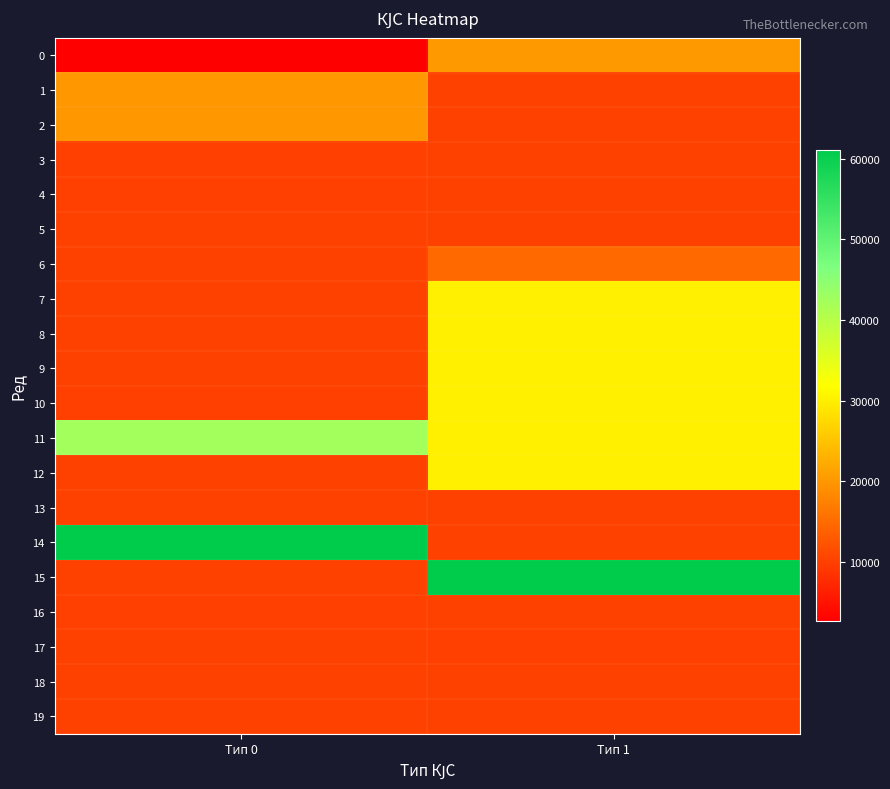

Which series has the largest total across all categories?

11